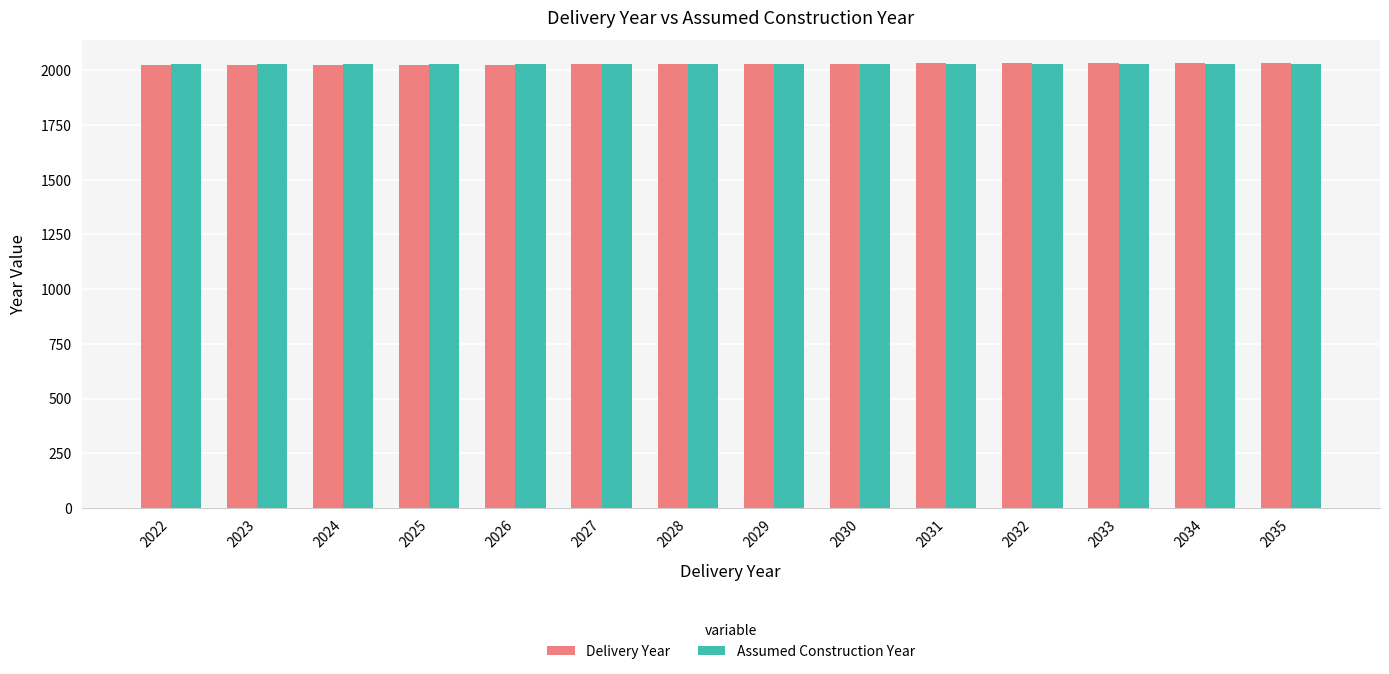

What is the approximate value of Delivery Year at 2035, to the nearest 10?

2040